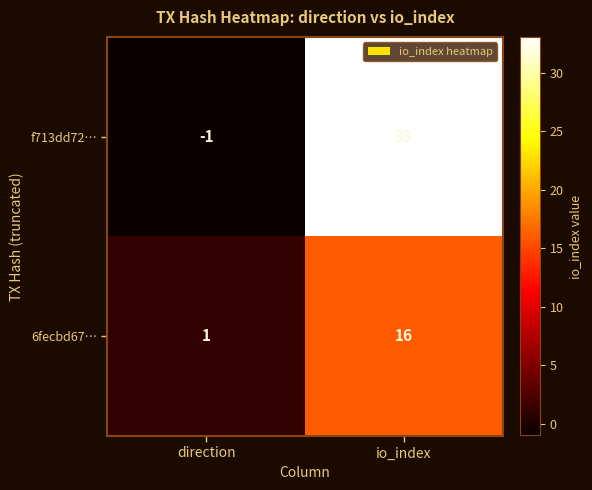

Which series has the widest spread of values?

f713dd72…